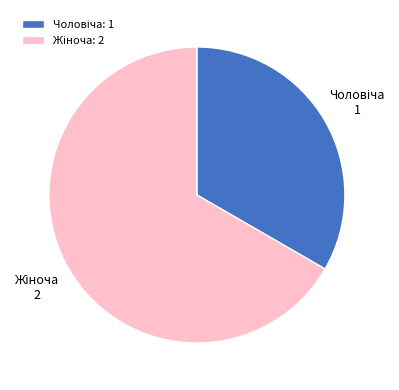

Does any single category account for the majority?

Yes